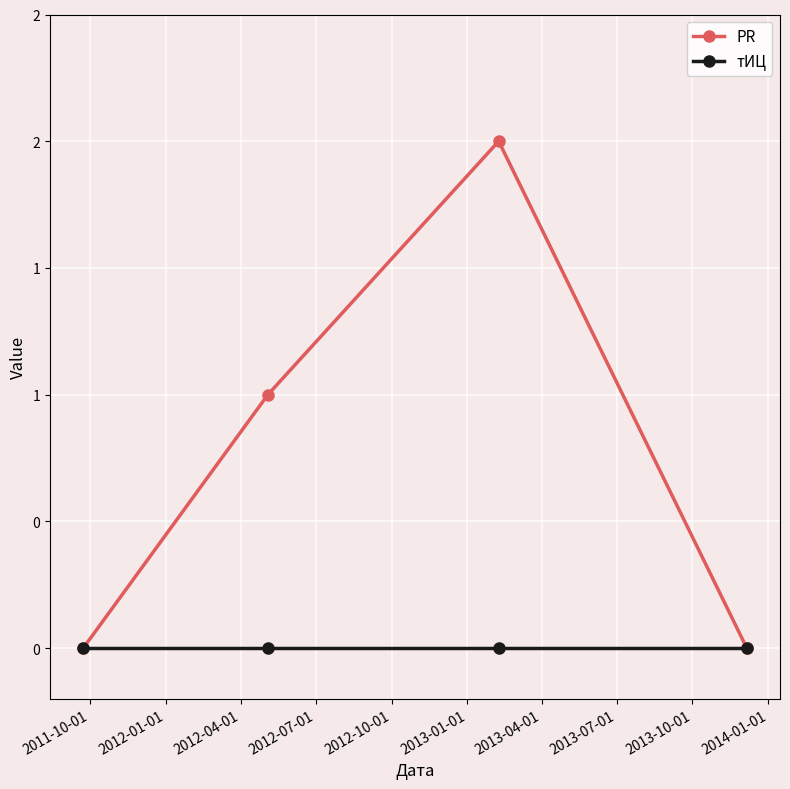

True or false: тИЦ and PR intersect in this chart.

False